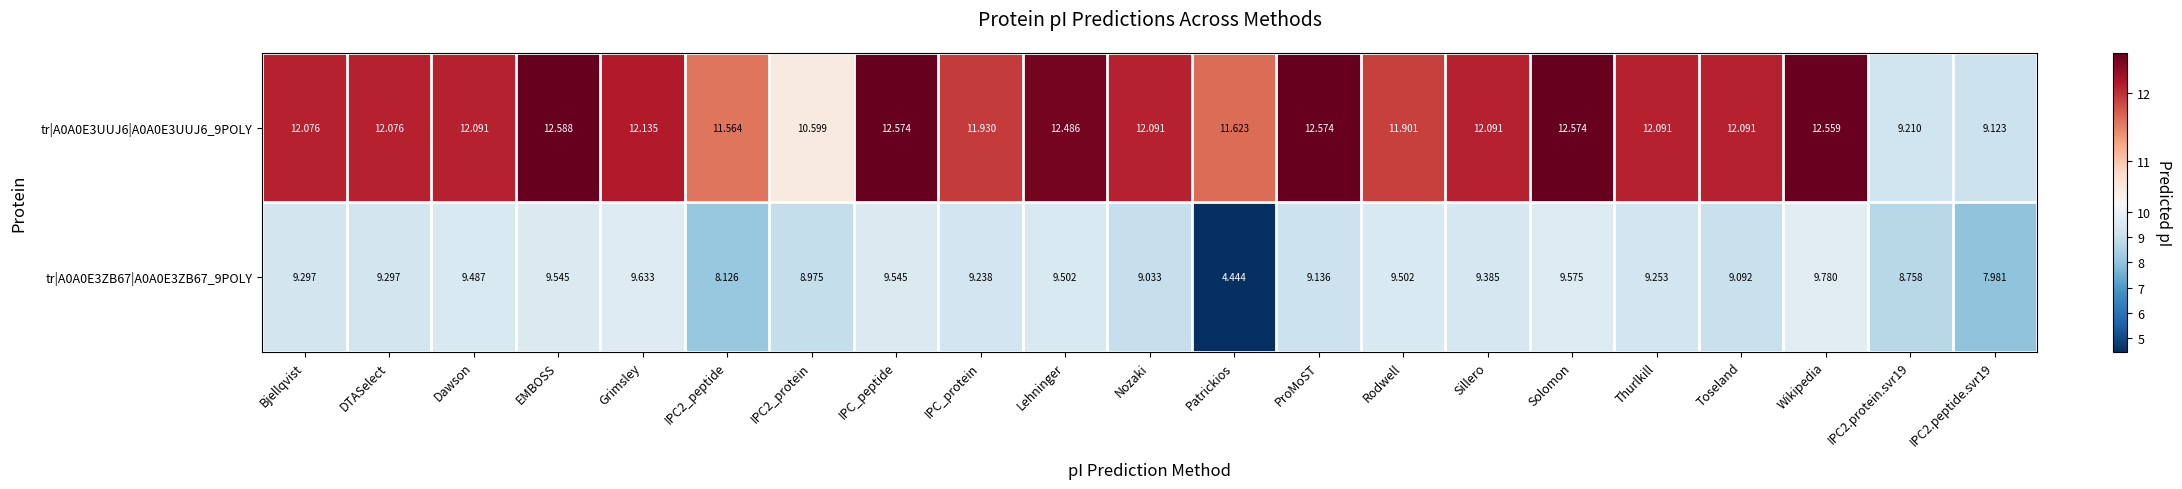

What is the total value across all series at ProMoST?

21.7